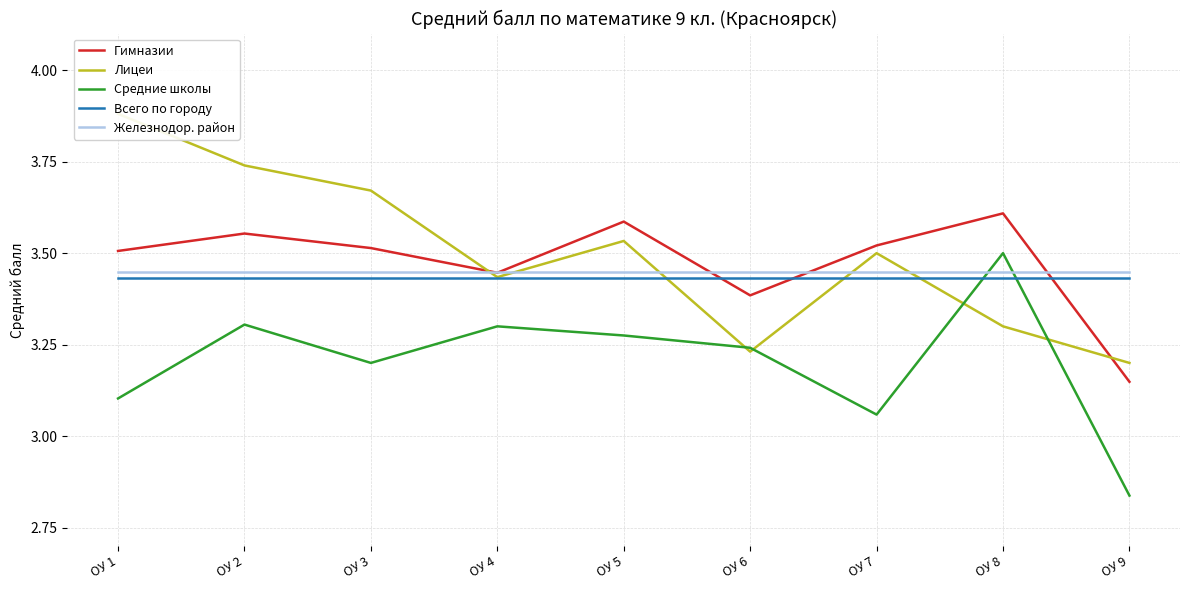

What is the difference between the maximum and second lowest values in the Гимназии series?

0.2